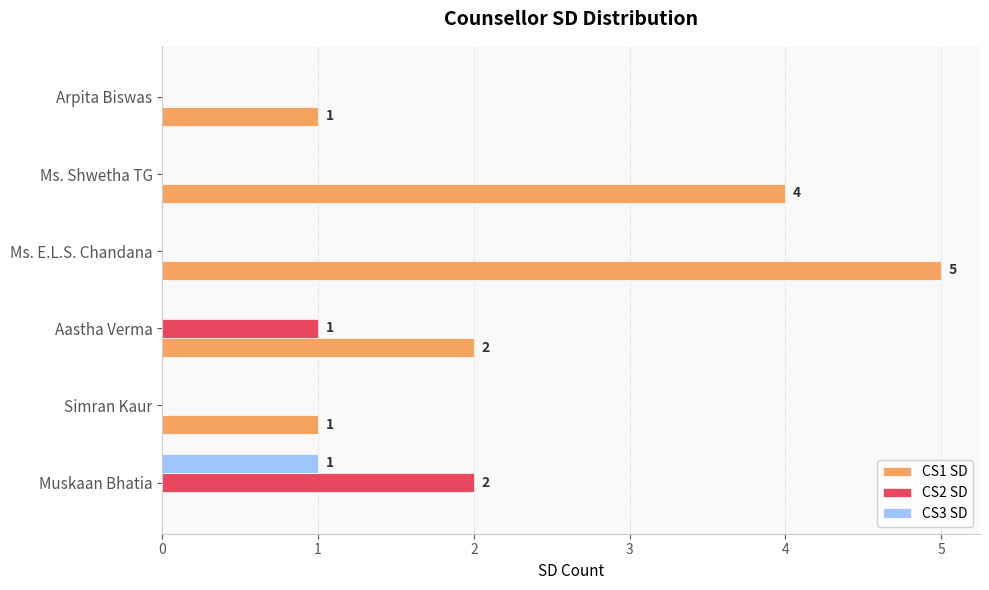

Which series has the largest total across all categories?

CS1 SD